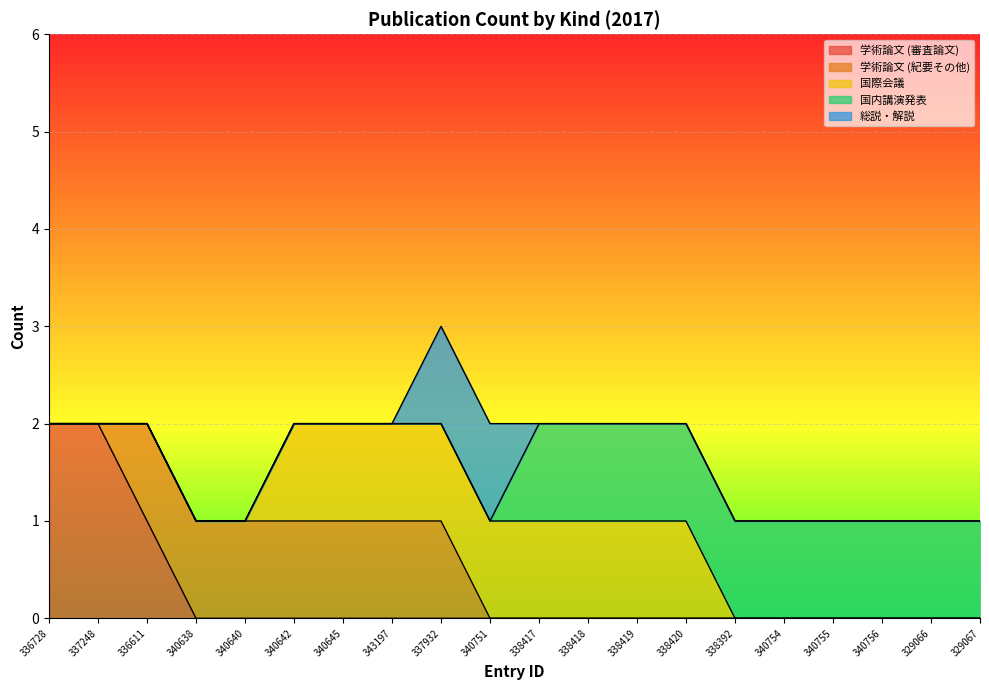

Which series has the widest spread of values?

学術論文 (審査論文)